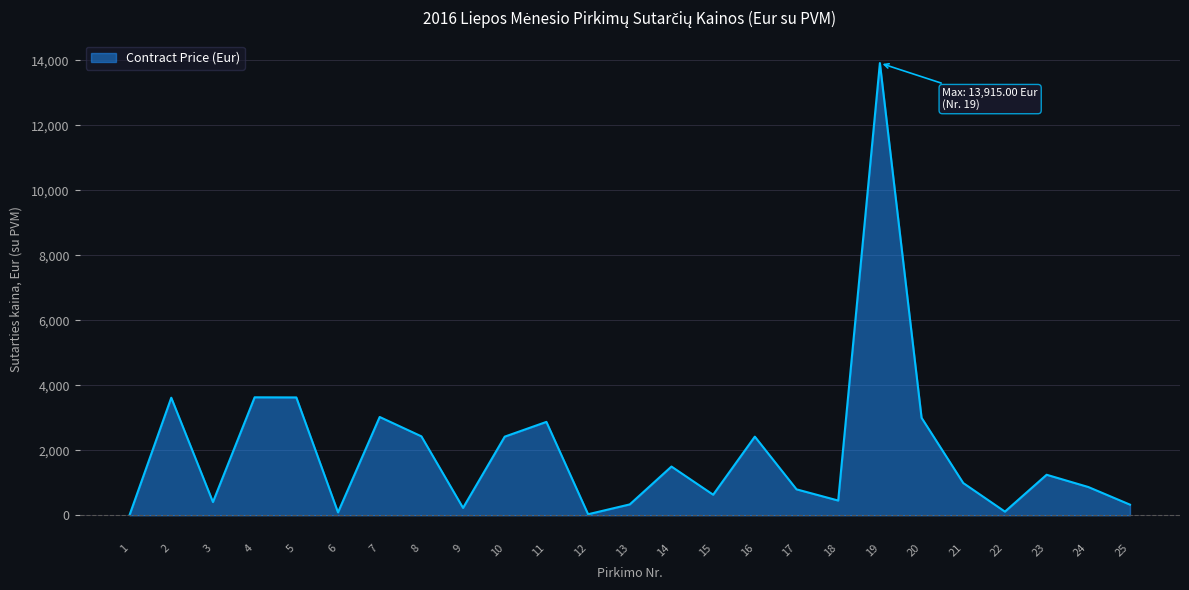

What is the greatest value displayed?

13915.0